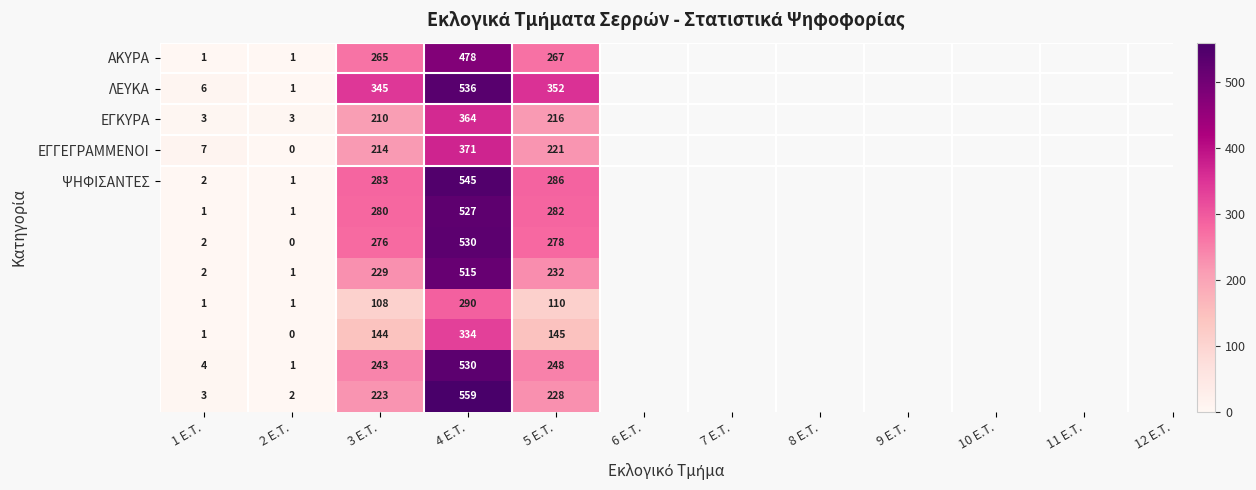

How many categories are shown in the chart?

5